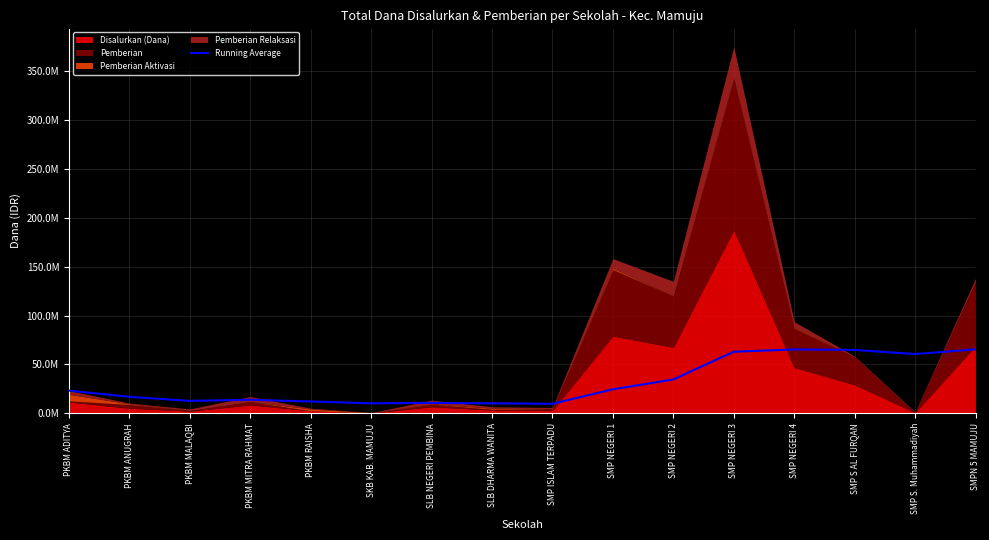

What is the label of the 16th point from the right?

PKBM ADITYA